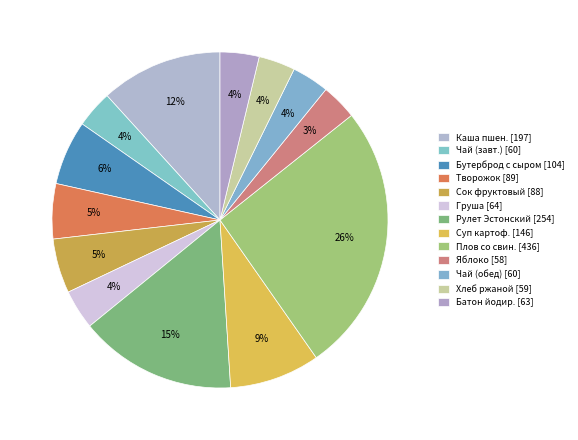

How many segments does this pie chart have?

13